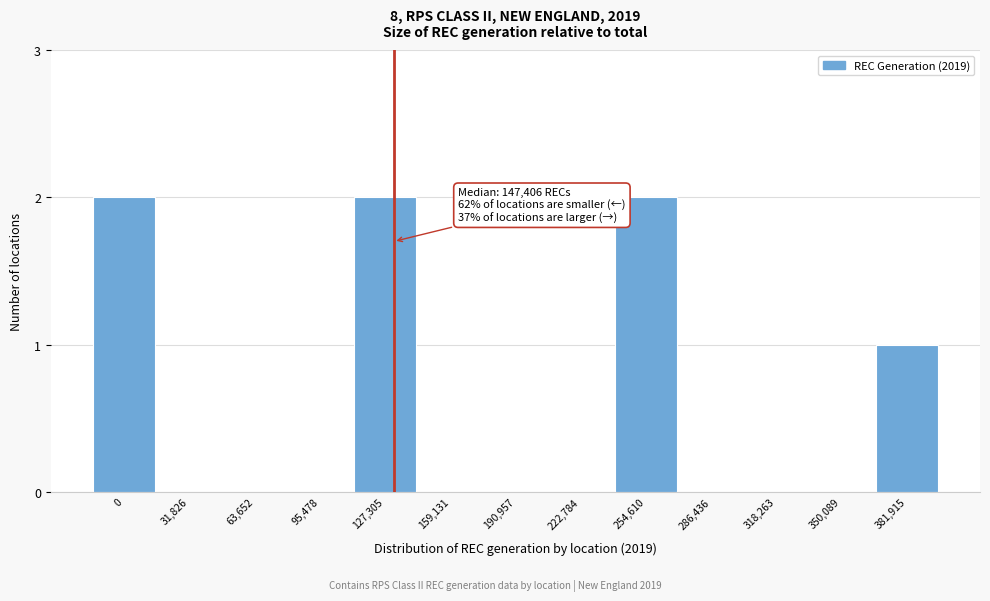

Reading left to right, extract all data points from this chart.

0=2	31,826=0	63,652=0	95,478=0	127,305=2	159,131=0	190,957=0	222,784=0	254,610=2	286,436=0	318,263=0	350,089=0	381,915=1